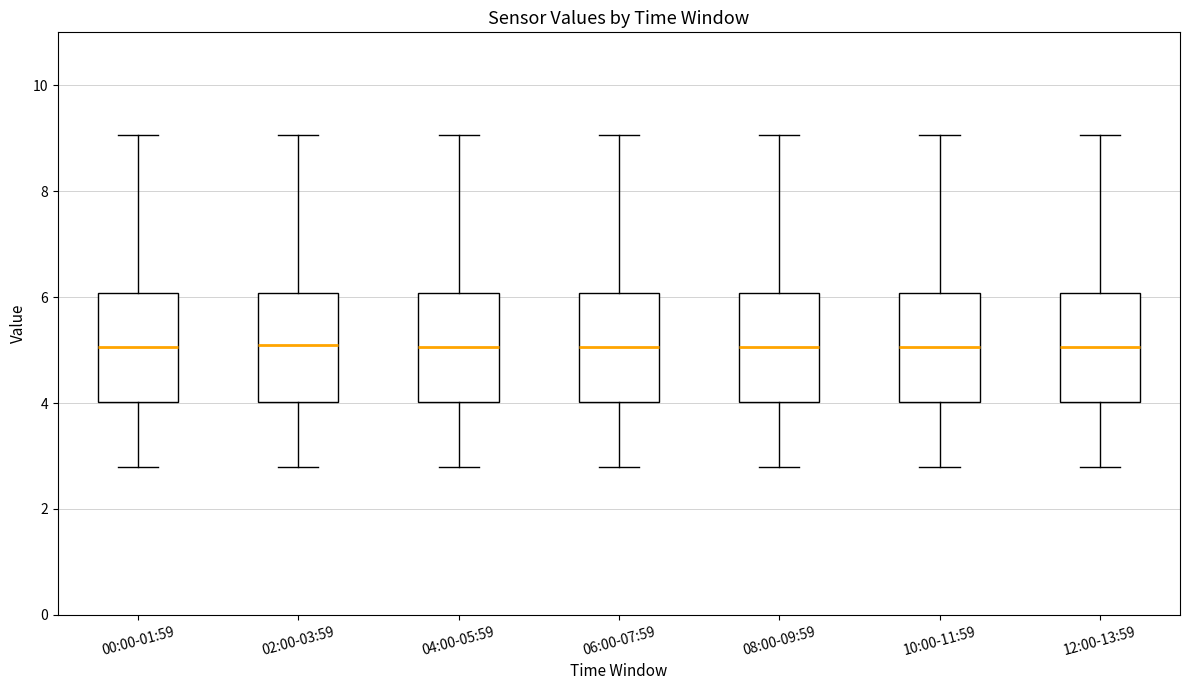

Reading left to right, read every box against the y-axis: the position of its median line, the range the box covers, and the ends of its whiskers. The values are not printed on the chart, so give them approximately, as read against the axis.

00:00-01:59: median 5.0, box 4.0 to 6.0, whiskers 2.8 to 9.0
02:00-03:59: median 5.2, box 4.0 to 6.0, whiskers 2.8 to 9.0
04:00-05:59: median 5.0, box 4.0 to 6.0, whiskers 2.8 to 9.0
06:00-07:59: median 5.0, box 4.0 to 6.0, whiskers 2.8 to 9.0
08:00-09:59: median 5.0, box 4.0 to 6.0, whiskers 2.8 to 9.0
10:00-11:59: median 5.0, box 4.0 to 6.0, whiskers 2.8 to 9.0
12:00-13:59: median 5.0, box 4.0 to 6.0, whiskers 2.8 to 9.0